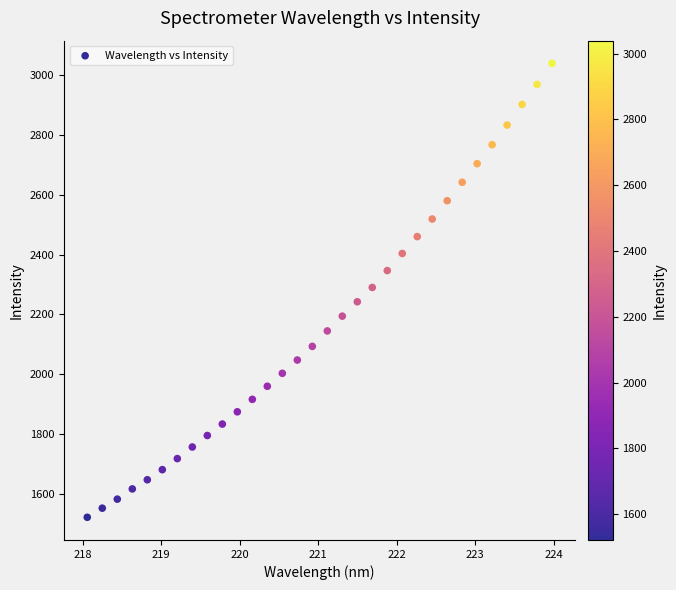

What is the range of Y values (max minus min)?

1517.5